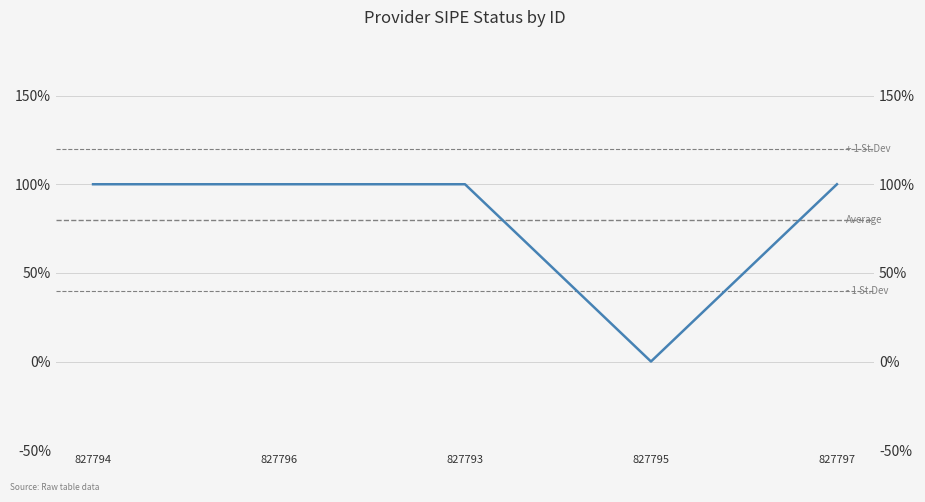

How many data points are less than 1?

1